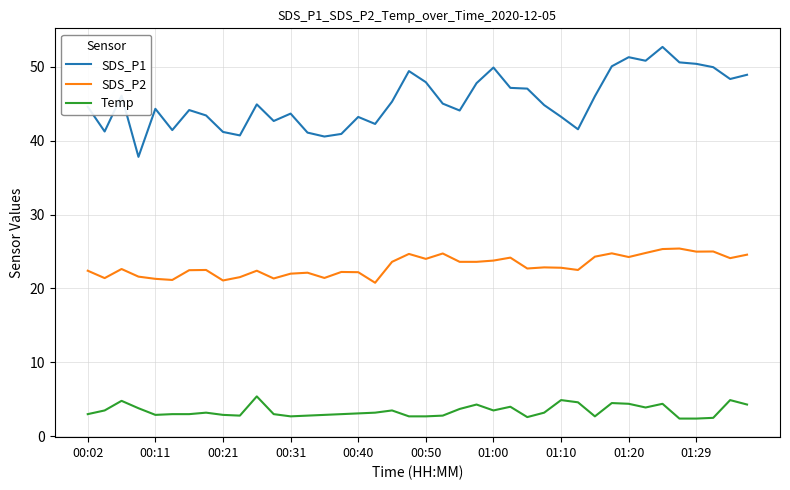

Is this an area chart (filled region under the line)?

No